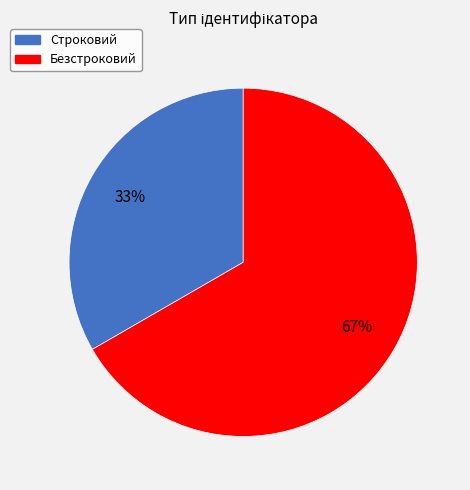

Between Строковий and Безстроковий, which is larger?

Безстроковий